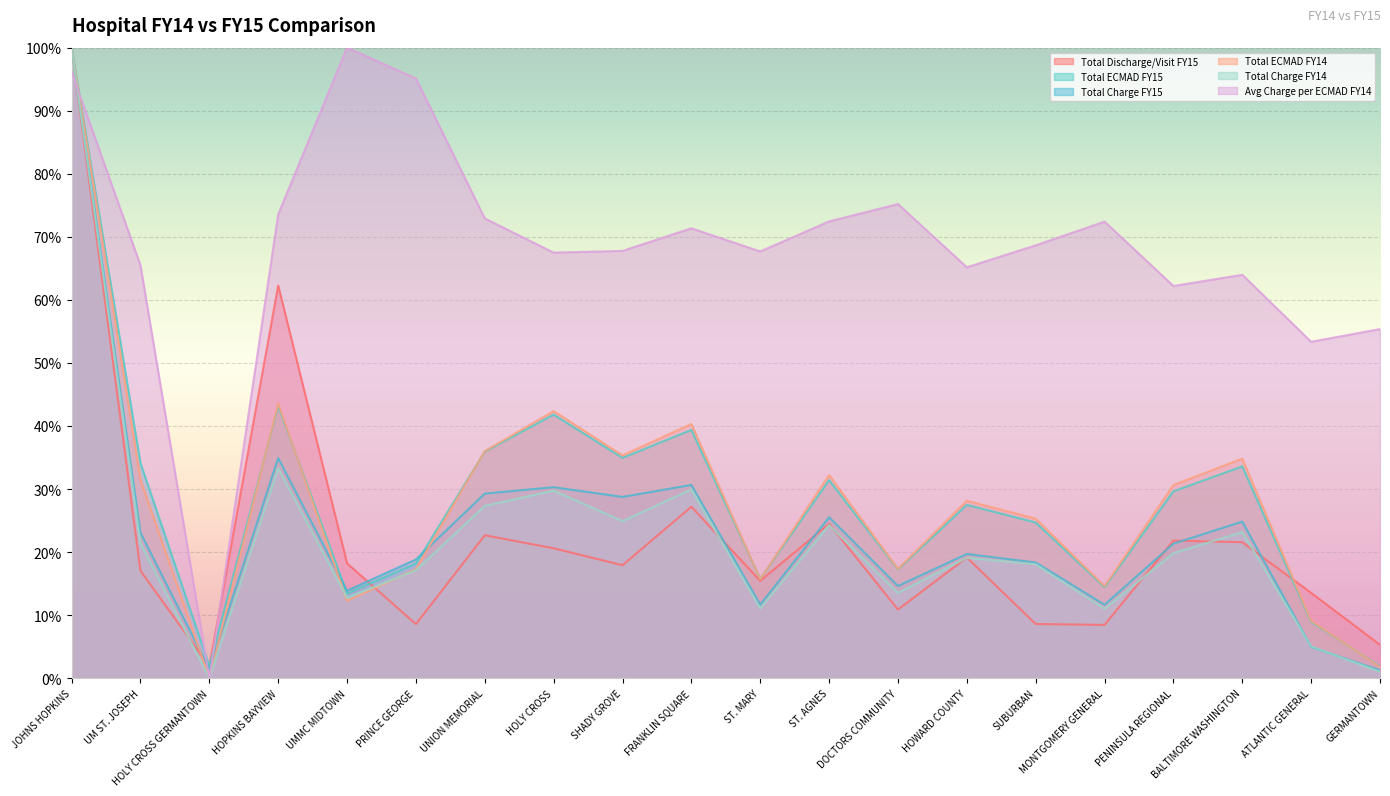

How many data points in Total ECMAD FY14 are above 30?

10